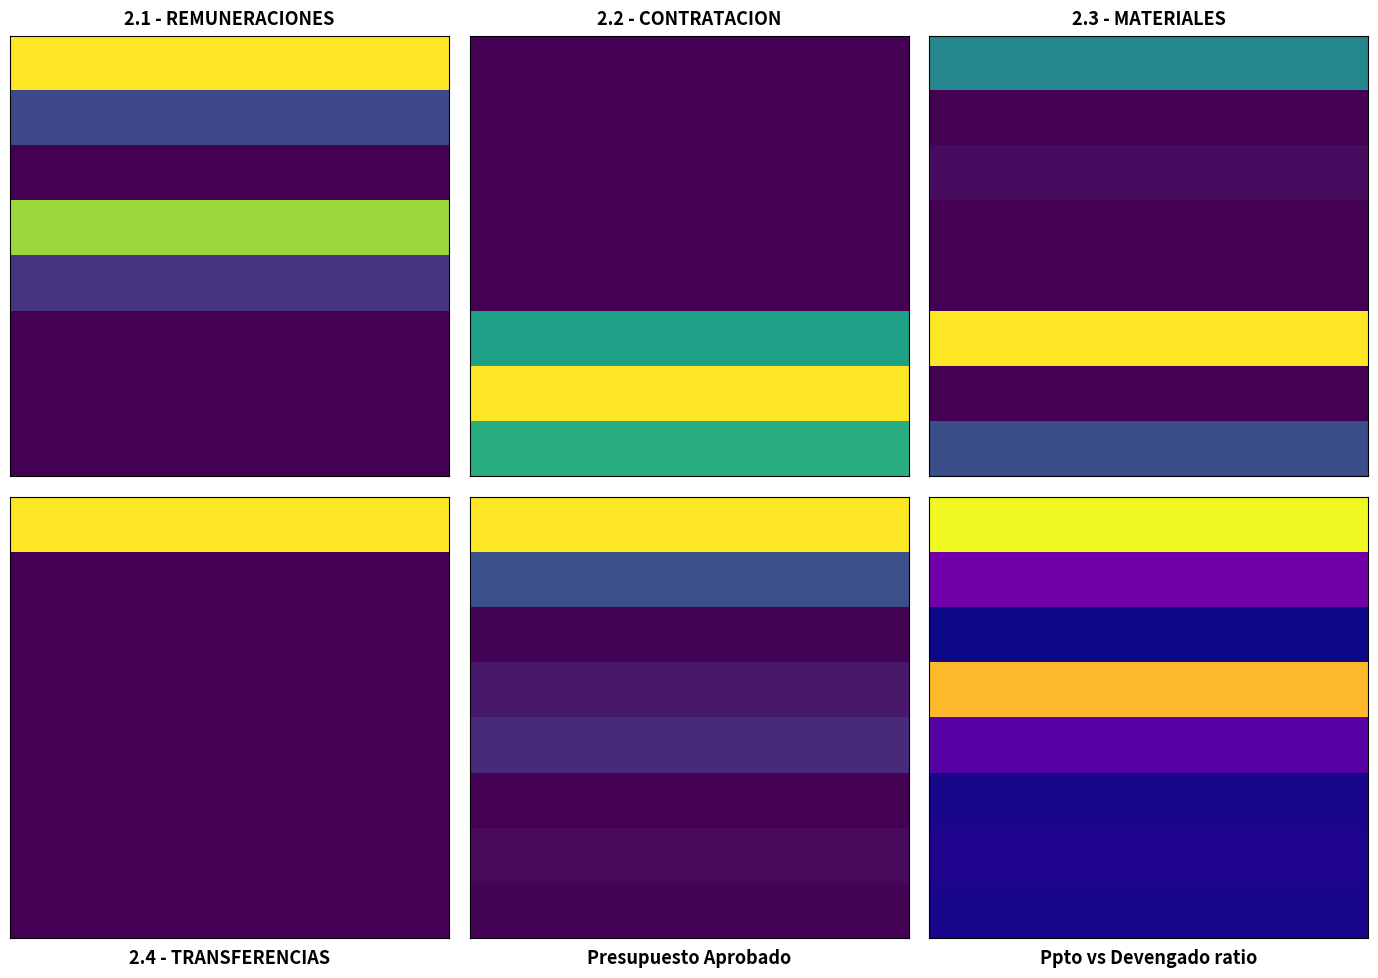

What is the spread (max minus min) of values at 7?

35466222.6